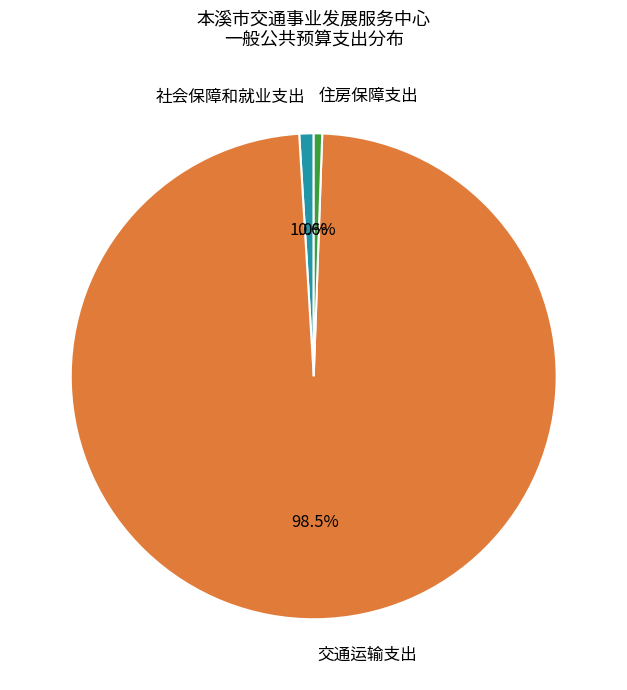

Count the number of slices in the pie.

3